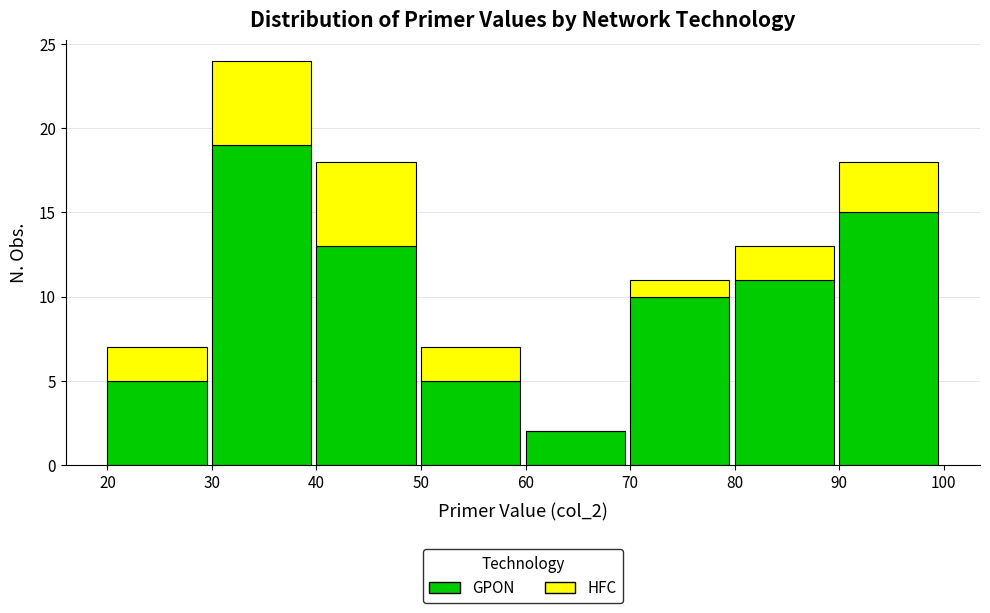

Reading left to right, transcribe the values for GPON.

20=5	30=19	40=13	50=5	60=2	70=10	80=11	90=15